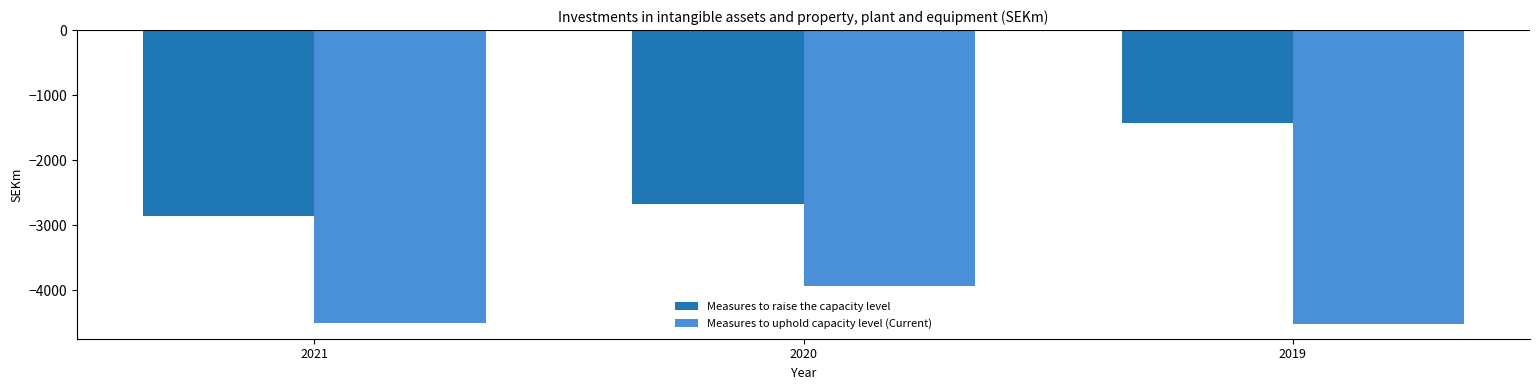

True or false: Measures to raise the capacity level has a value of -2675 at 2020.

True